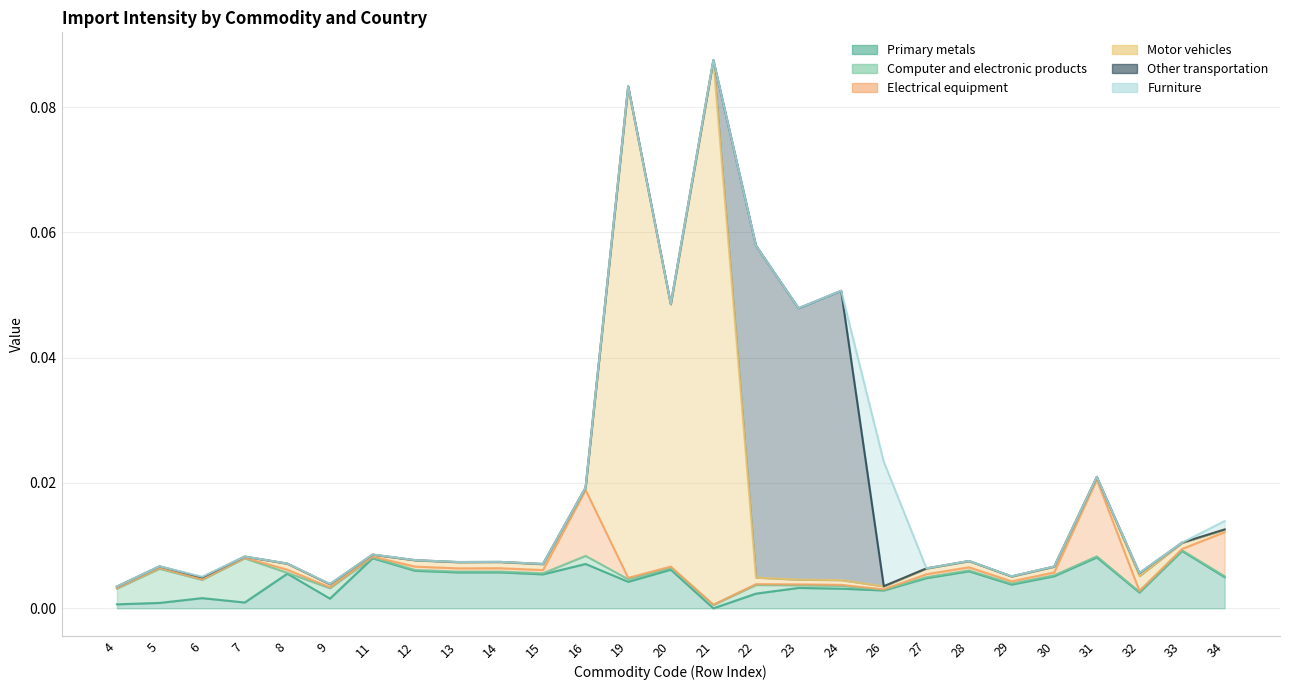

Reading right to left, list all the values displayed in this chart.

Primary metals: 34=0.0	33=0.0	32=0.0	31=0.0	30=0.0	29=0.0	28=0.0	27=0.0	26=0.0	24=0.0	23=0.0	22=0.0	21=-0.0	20=0.0	19=0.0	16=0.0	15=0.0	14=0.0	13=0.0	12=0.0	11=0.0	9=0.0	8=0.0	7=0.0	6=0.0	5=0.0	4=0.0
Computer and electronic products: 34=0.0	33=0.0	32=0.0	31=0.0	30=0.0	29=0.0	28=0.0	27=0.0	26=0.0	24=0.0	23=0.0	22=0.0	21=0.0	20=0.0	19=0.0	16=0.0	15=0.0	14=0.0	13=0.0	12=0.0	11=0.0	9=0.0	8=0.0	7=0.0	6=0.0	5=0.0	4=0.0
Electrical equipment: 34=0.0	33=0.0	32=0.0	31=0.0	30=0.0	29=0.0	28=0.0	27=0.0	26=0.0	24=0.0	23=0.0	22=0.0	21=0.0	20=0.0	19=0.0	16=0.0	15=0.0	14=0.0	13=0.0	12=0.0	11=0.0	9=0.0	8=0.0	7=0.0	6=0.0	5=0.0	4=0.0
Motor vehicles: 34=0.0	33=0.0	32=0.0	31=0.0	30=0.0	29=0.0	28=0.0	27=0.0	26=0.0	24=0.0	23=0.0	22=0.0	21=0.1	20=0.0	19=0.1	16=0.0	15=0.0	14=0.0	13=0.0	12=0.0	11=0.0	9=0.0	8=0.0	7=0.0	6=0.0	5=0.0	4=0.0
Other transportation: 34=0.0	33=0.0	32=0.0	31=0.0	30=0.0	29=0.0	28=0.0	27=0.0	26=0.0	24=0.0	23=0.0	22=0.1	21=0.0	20=0.0	19=0.0	16=0.0	15=0.0	14=0.0	13=0.0	12=0.0	11=0.0	9=0.0	8=0.0	7=0.0	6=0.0	5=0.0	4=0.0
Furniture: 34=0.0	33=0.0	32=0.0	31=0.0	30=0.0	29=0.0	28=0.0	27=0.0	26=0.0	24=0.0	23=0.0	22=0.0	21=0.0	20=0.0	19=0.0	16=0.0	15=0.0	14=0.0	13=0.0	12=0.0	11=0.0	9=0.0	8=0.0	7=0.0	6=0.0	5=0.0	4=0.0